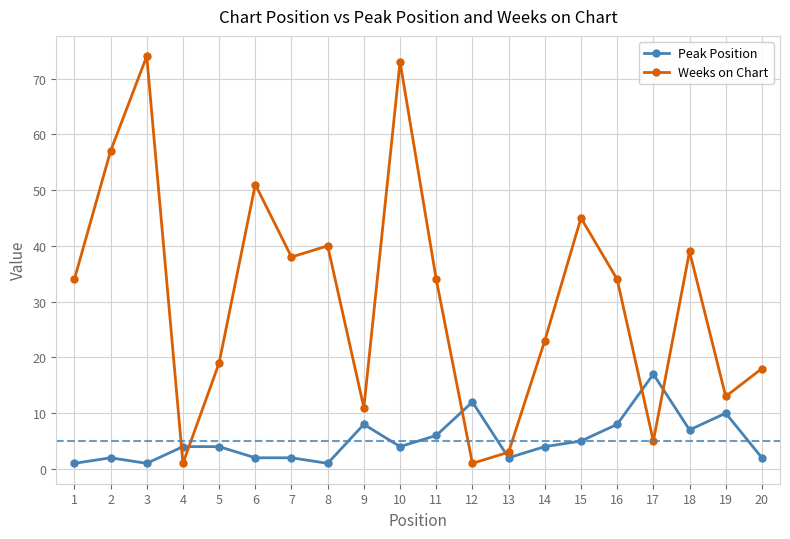

The Peak Position series shows 2 at 2. True or false?

True